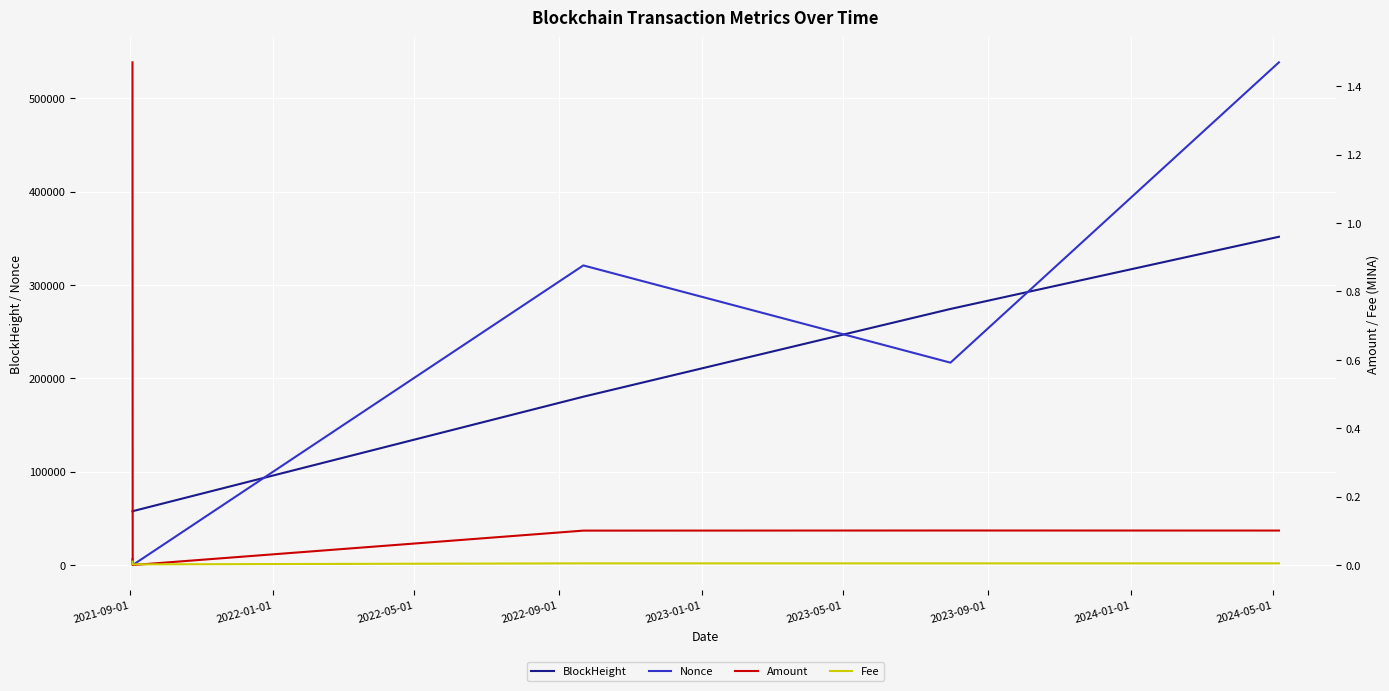

After their last crossing, which series has the higher values: Nonce or BlockHeight?

Nonce